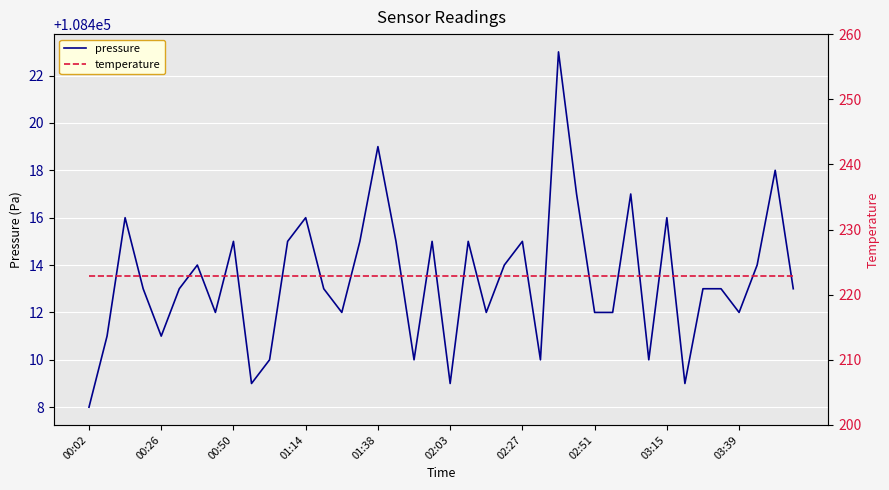

What is the difference between the maximum and minimum values in the pressure series?

15